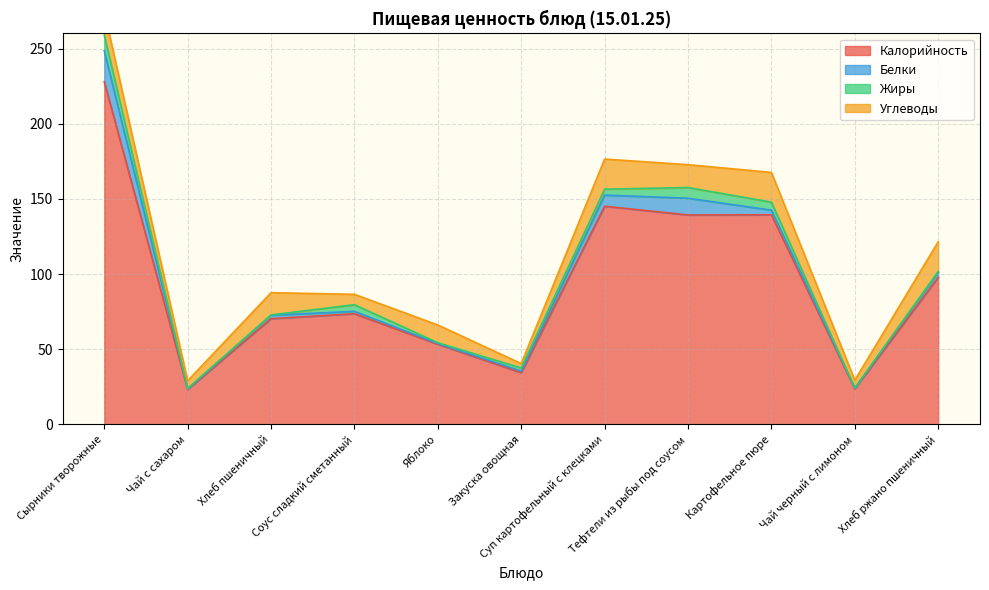

How many data points does each series have?

11